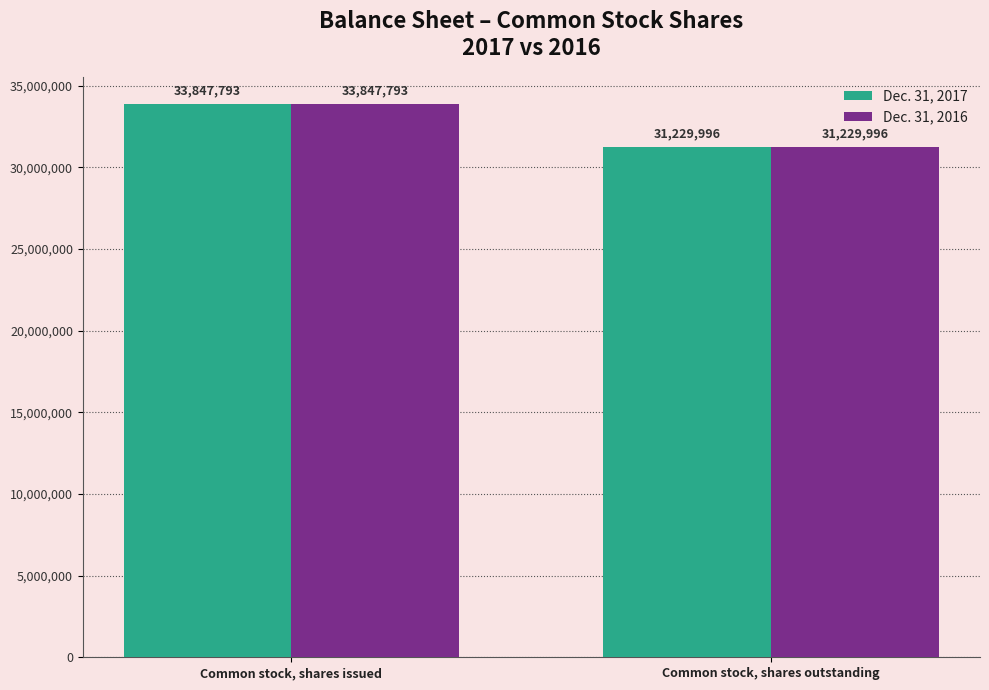

What is the total value across all series at Common stock, shares outstanding?

62459992